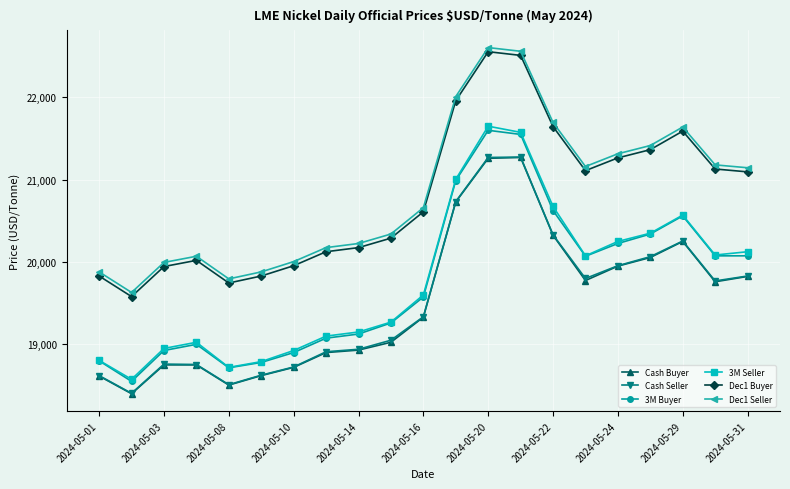

True or false: Cash Seller has more than 0 points higher than both neighbors.

True